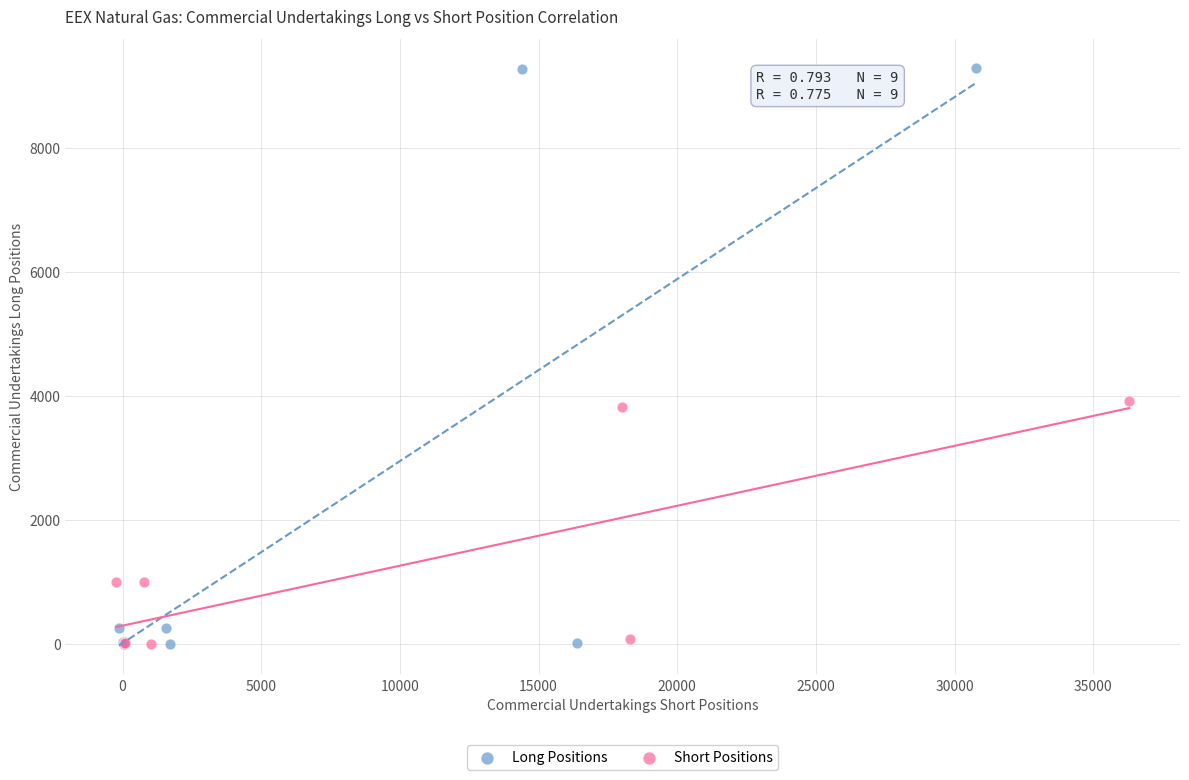

Which series reaches the maximum Y coordinate?

Long Positions